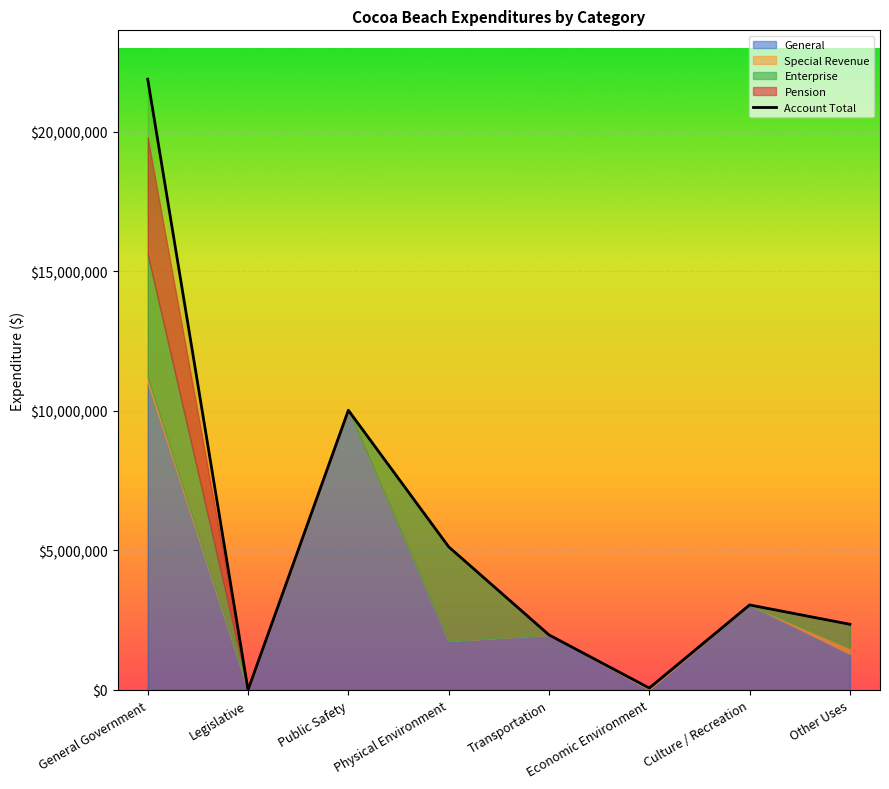

How many values are below 3044346?

4